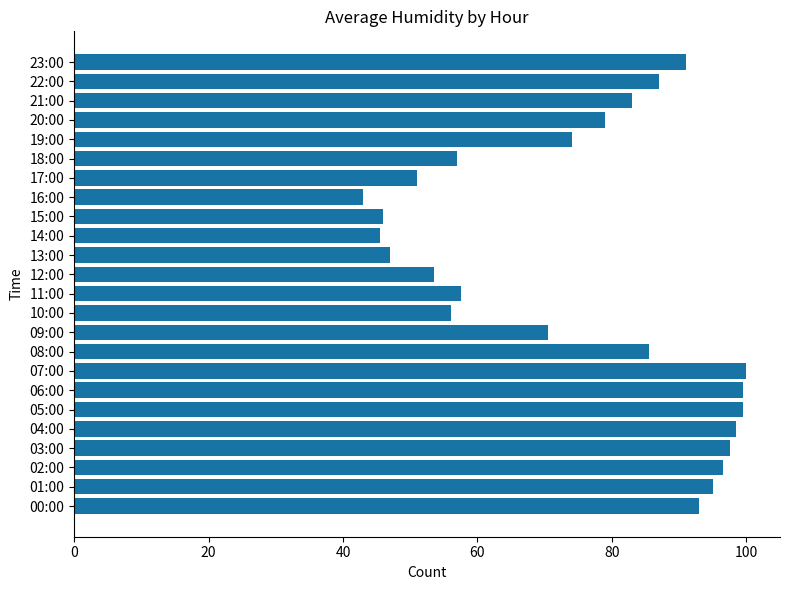

The chart shows a value of 43.0 at 16:00. True or false?

True